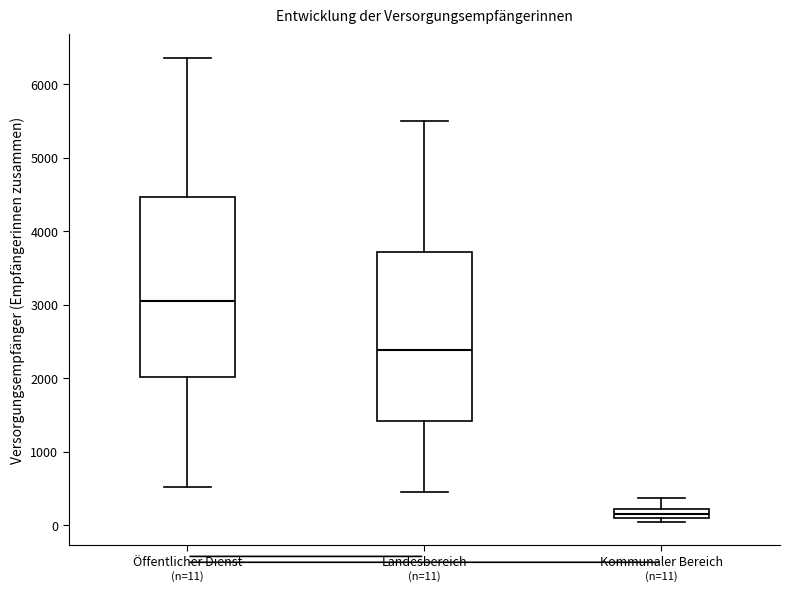

Comparing the boxes themselves (not the whiskers), which one is the tallest?

Öffentlicher Dienst